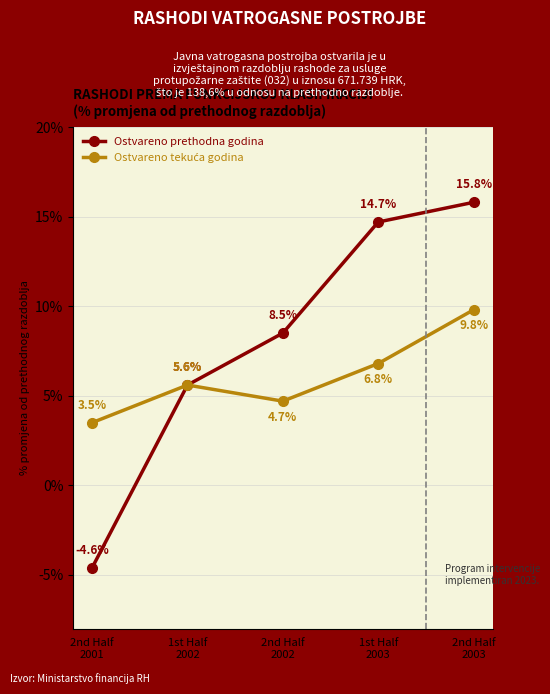

What is the smallest value displayed?

-4.6